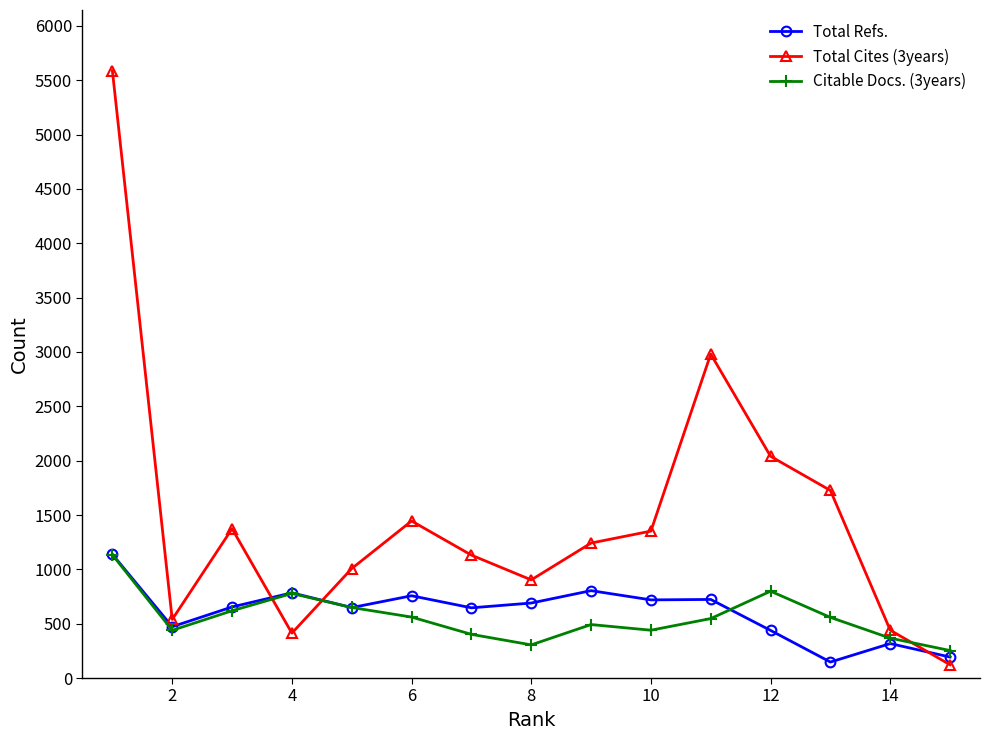

True or false: Citable Docs. (3years) and Total Cites (3years) intersect in this chart.

True